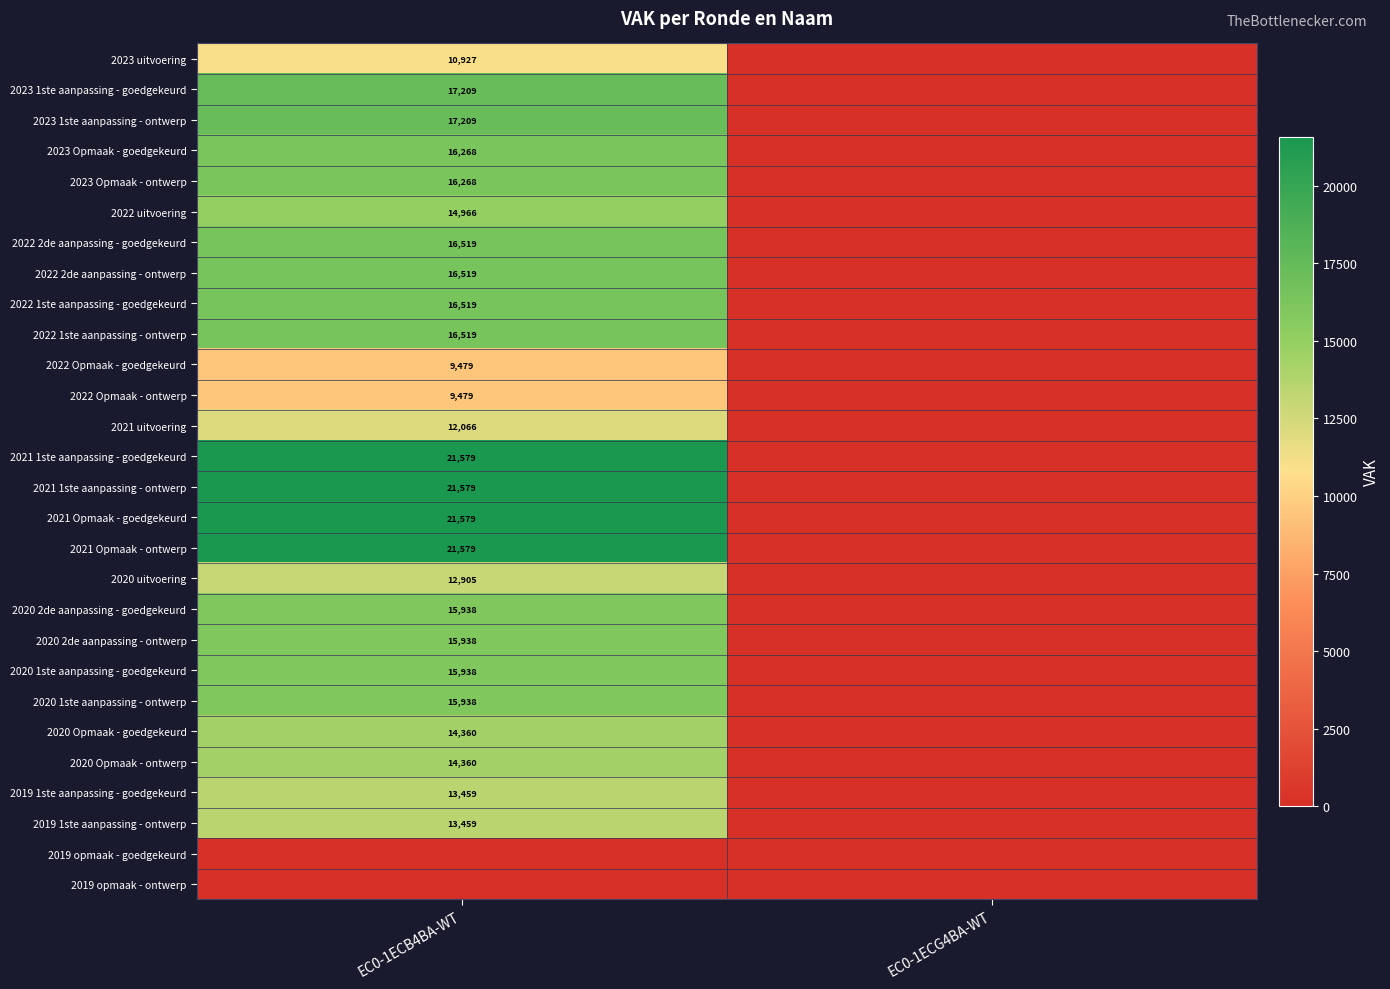

What is the total value across all series at EC0-1ECB4BA-WT?

408558